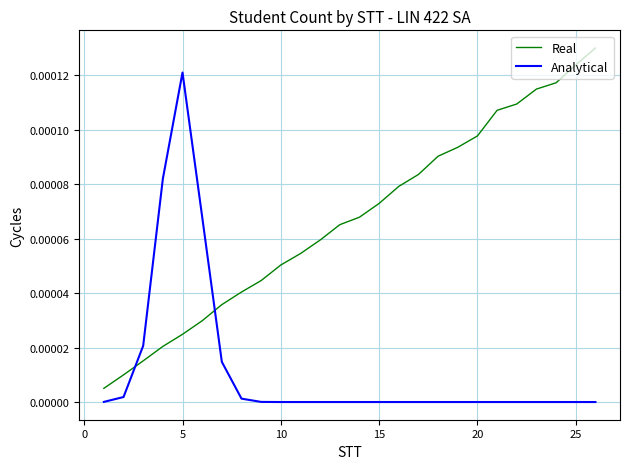

Which series has the largest total across all categories?

Real